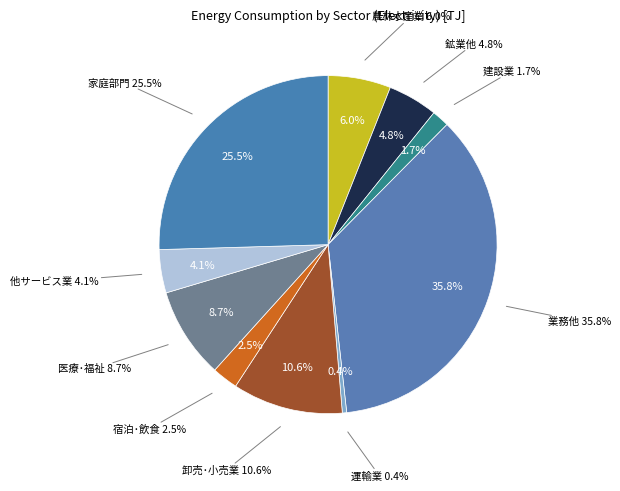

Count the number of slices in the pie.

10